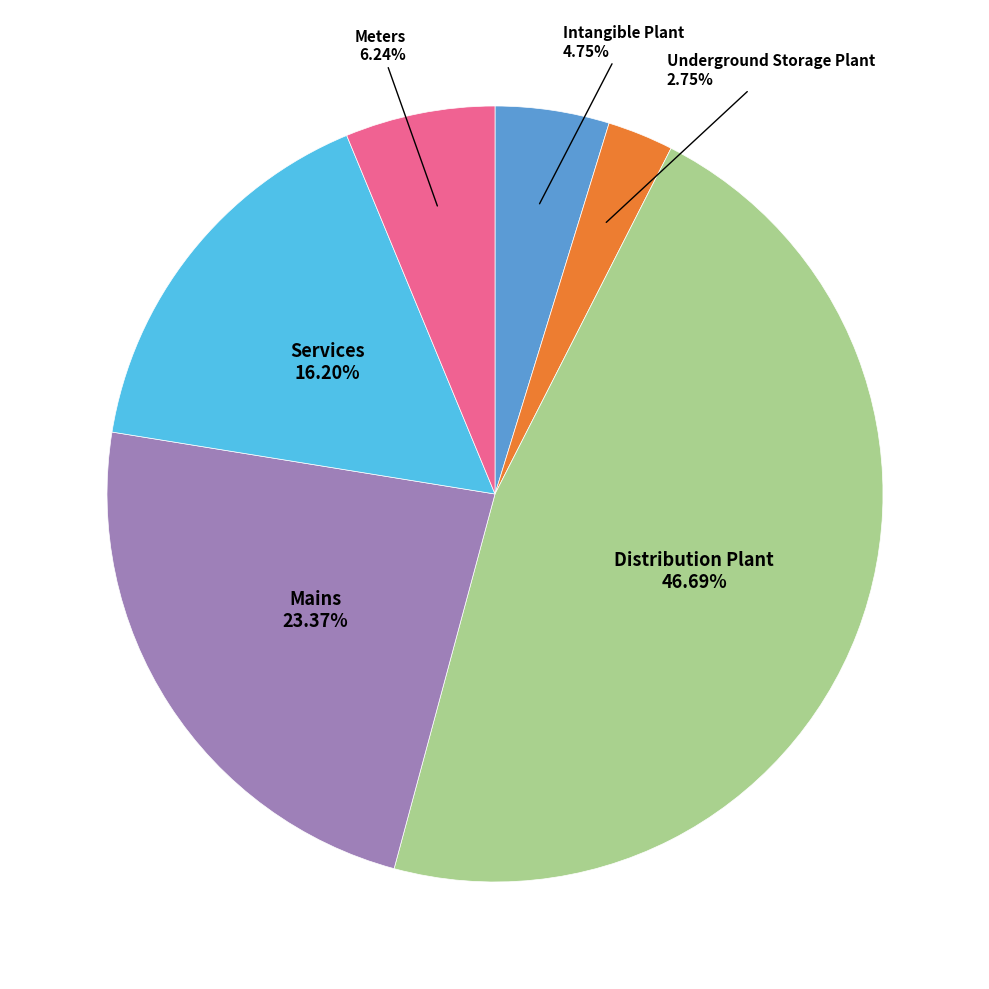

Approximately how many times larger is the value at Mains compared to Intangible Plant?

4.9